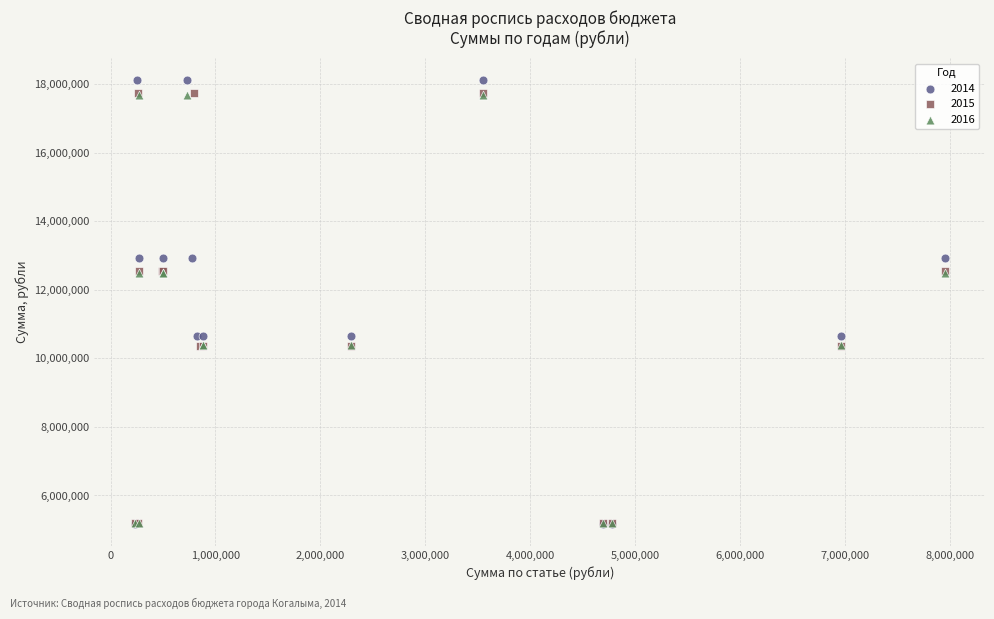

Which series has the largest Y range (max minus min)?

2014